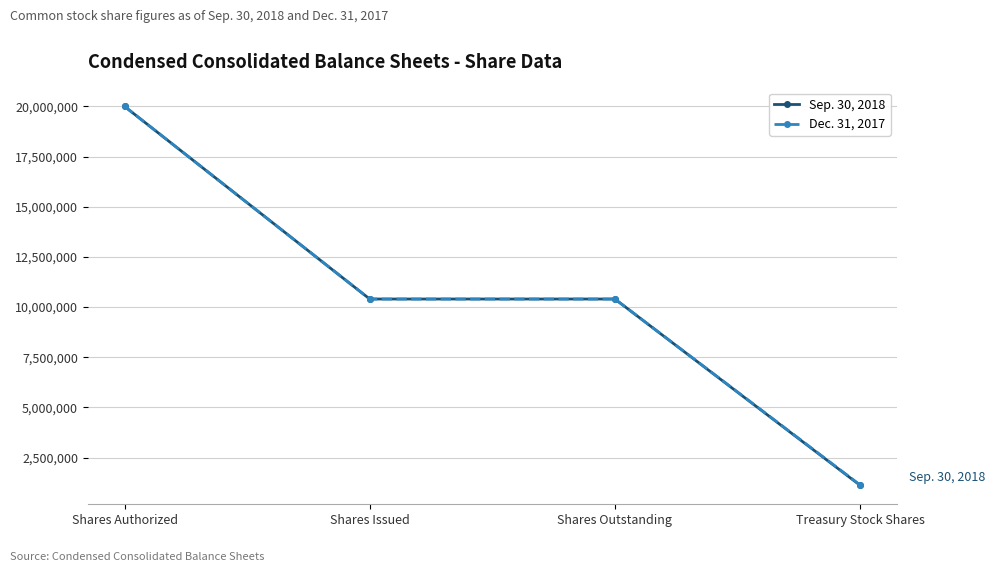

Which series changed the most between Shares Authorized and Treasury Stock Shares?

Sep. 30, 2018